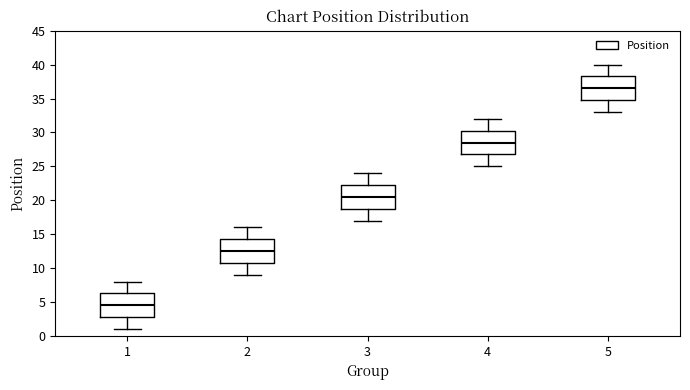

Reading left to right, transcribe this box plot: for each box, give where its median line is, the range the box spans, and where its two whiskers end, as read against the y-axis. The values are not printed on the chart, so give them approximately, as read against the axis.

1: median 4.5, box 3.0 to 6.5, whiskers 1.0 to 8.0
2: median 12.5, box 11.0 to 14.5, whiskers 9.0 to 16.0
3: median 20.5, box 19.0 to 22.5, whiskers 17.0 to 24.0
4: median 28.5, box 27.0 to 30.5, whiskers 25.0 to 32.0
5: median 36.5, box 35.0 to 38.5, whiskers 33.0 to 40.0